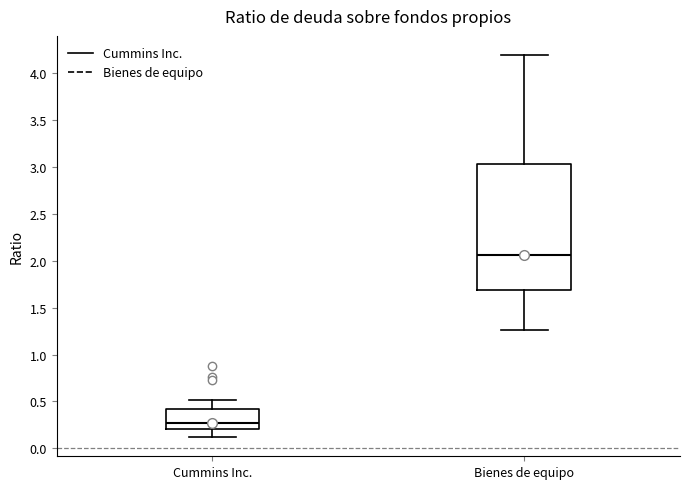

Where does the upper whisker of the box for Bienes de equipo end on the y-axis? The values are not printed on the chart, so give them approximately, as read against the axis.

4.20